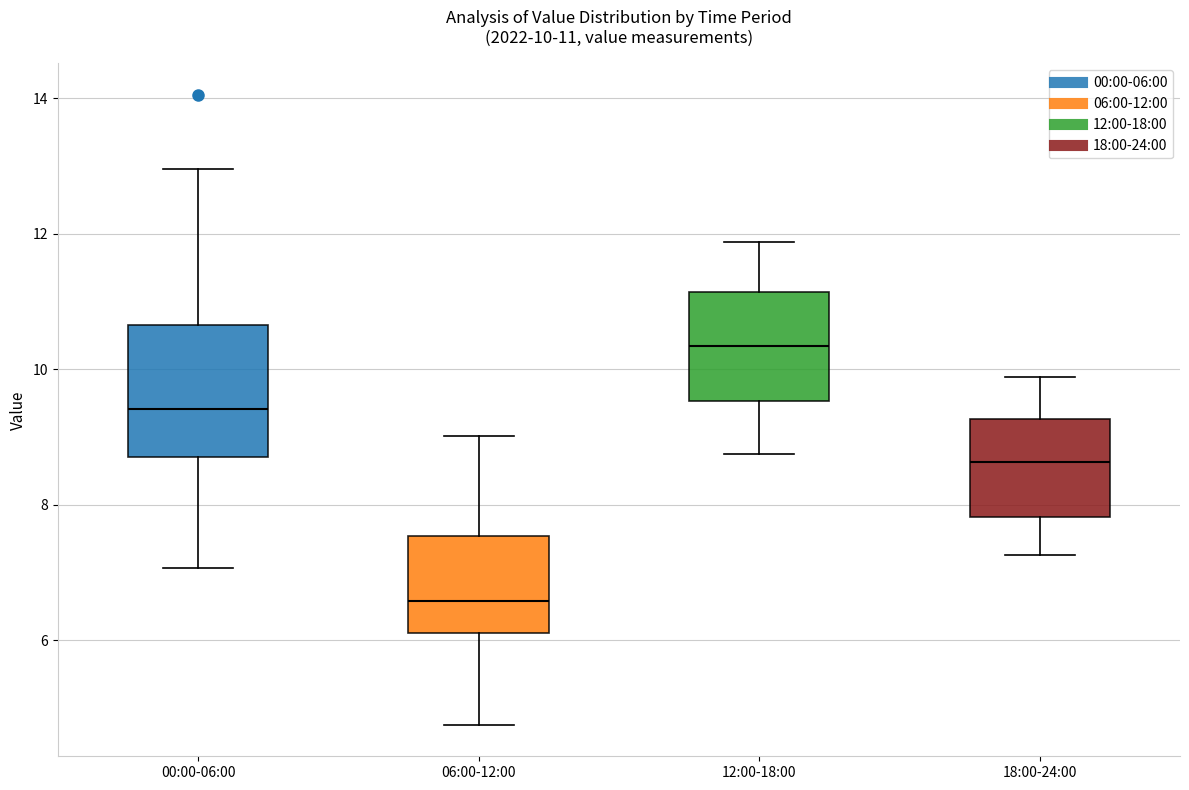

Which box is the tallest, from its lower edge to its upper edge?

00:00-06:00